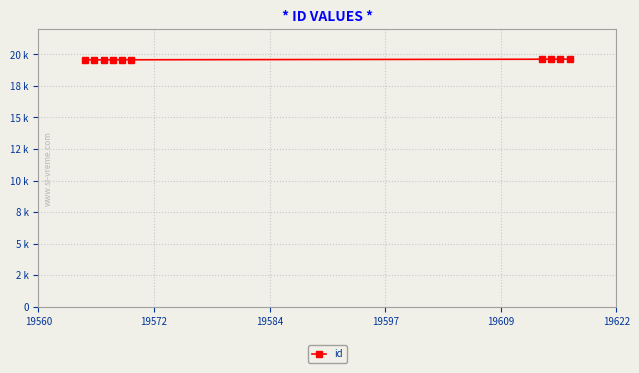

How many series are shown in this chart?

1